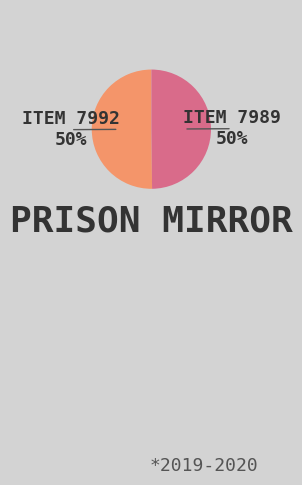

To the nearest percent, what is the average slice percentage?

50%